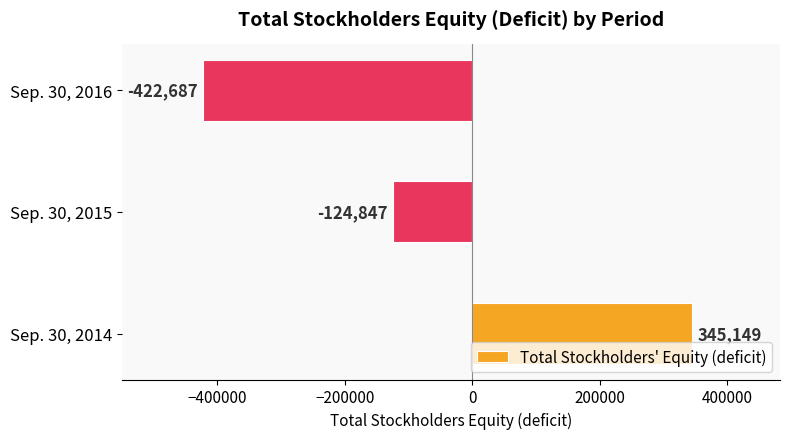

Which category has the highest value across all series?

Sep. 30, 2014